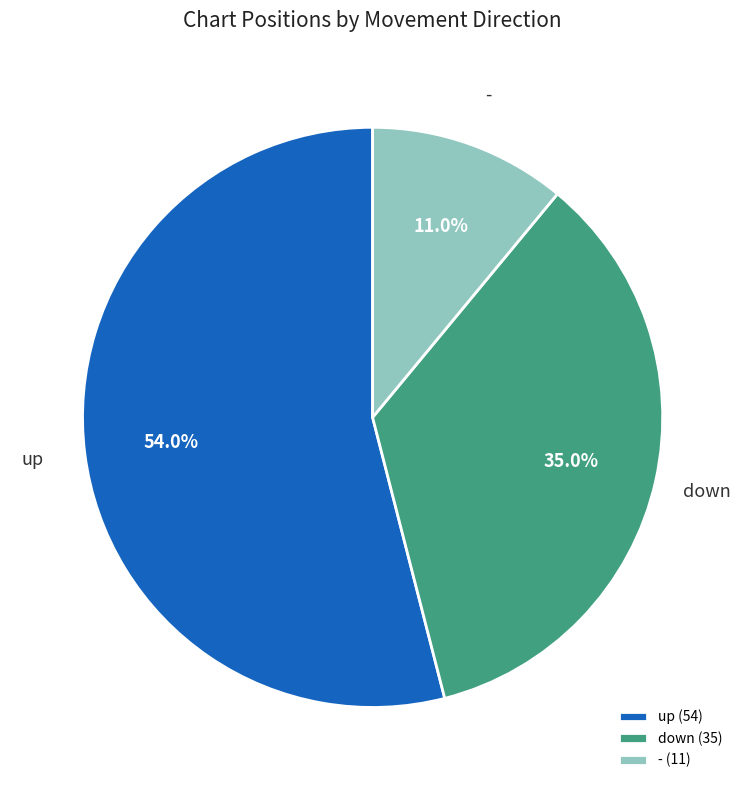

What is the total percentage of - and up?

65.0%